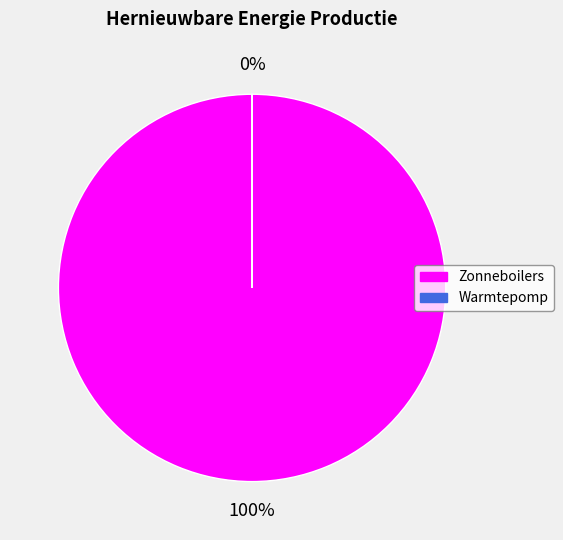

To the nearest percent, what is the difference between the largest and smallest slice percentages?

100%